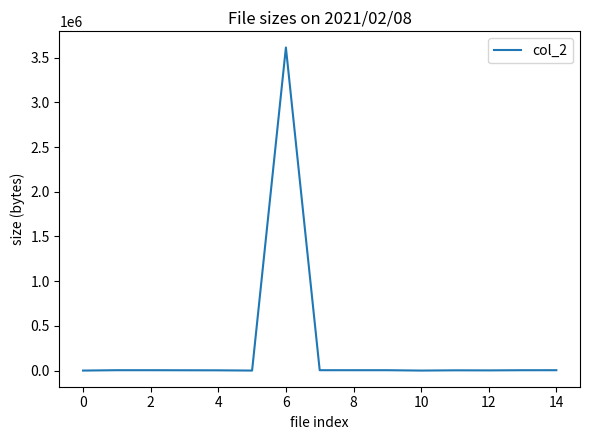

What is the greatest value displayed?

3612698